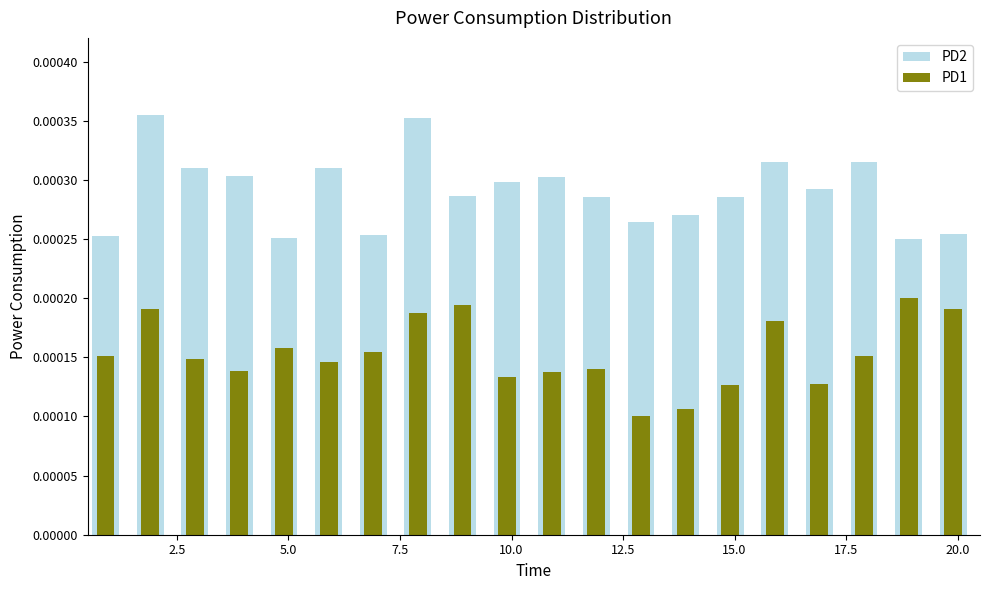

What position from the left is 2.5?

2